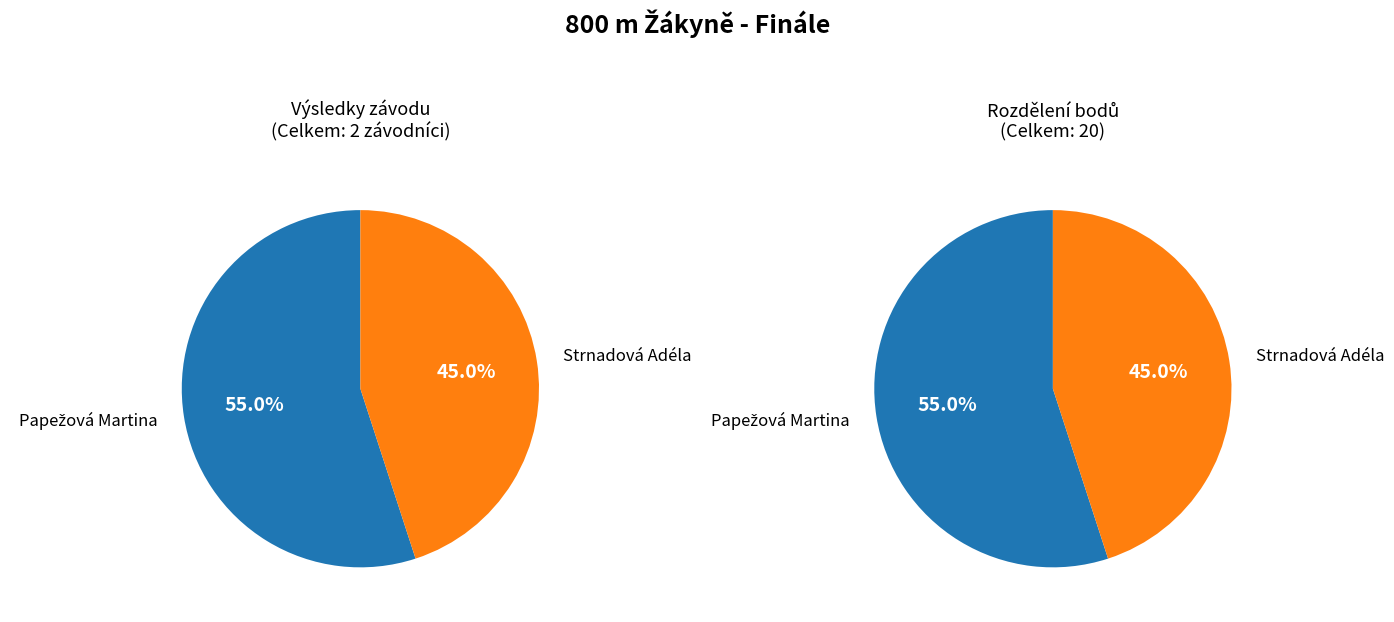

What is the change in value from Papežová Martina to Strnadová Adéla?

-2